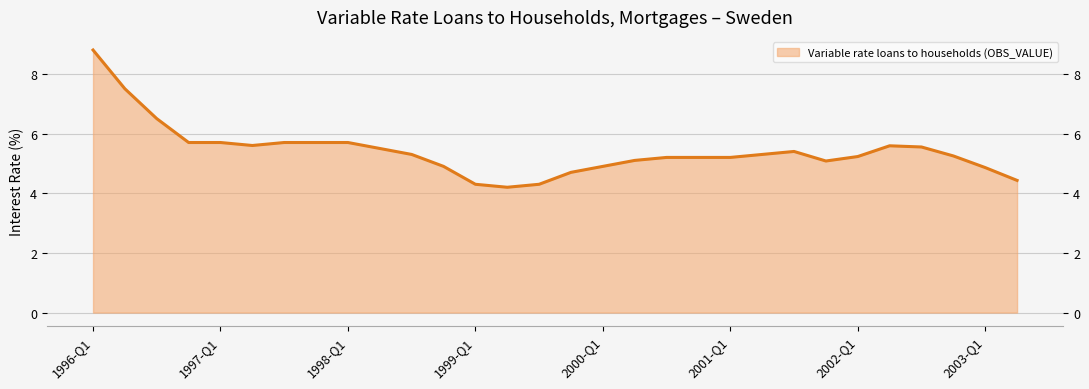

What position from the left is 2003-Q2?

30